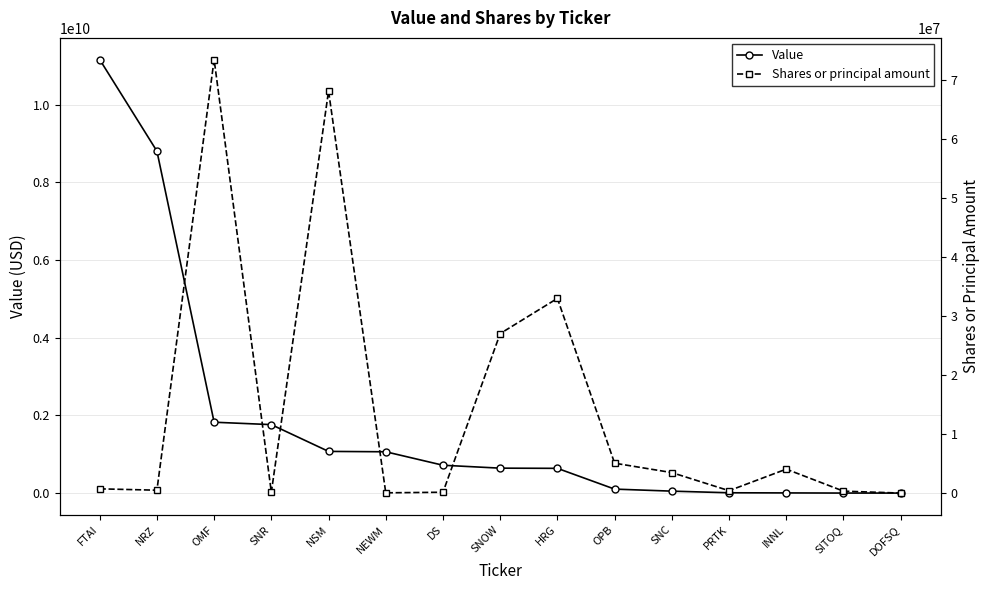

True or false: Shares or principal amount and Value intersect in this chart.

False